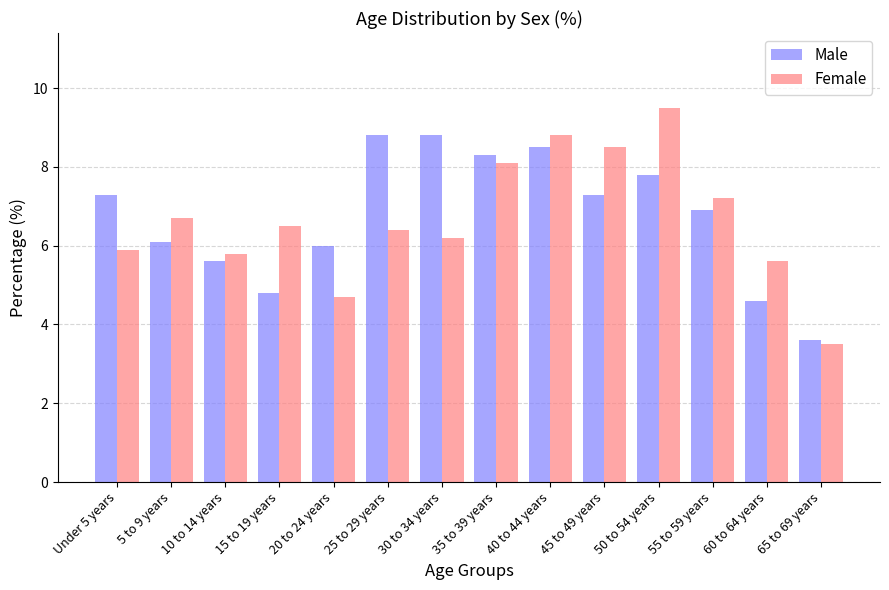

What are all the series names shown in the legend?

Male, Female